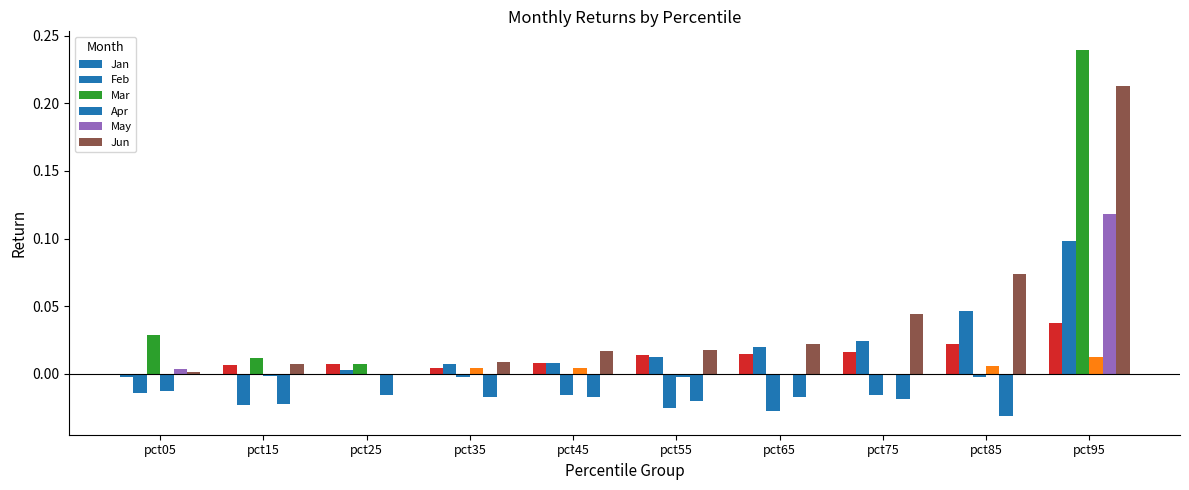

Which category has the highest value in the Jun series?

pct95